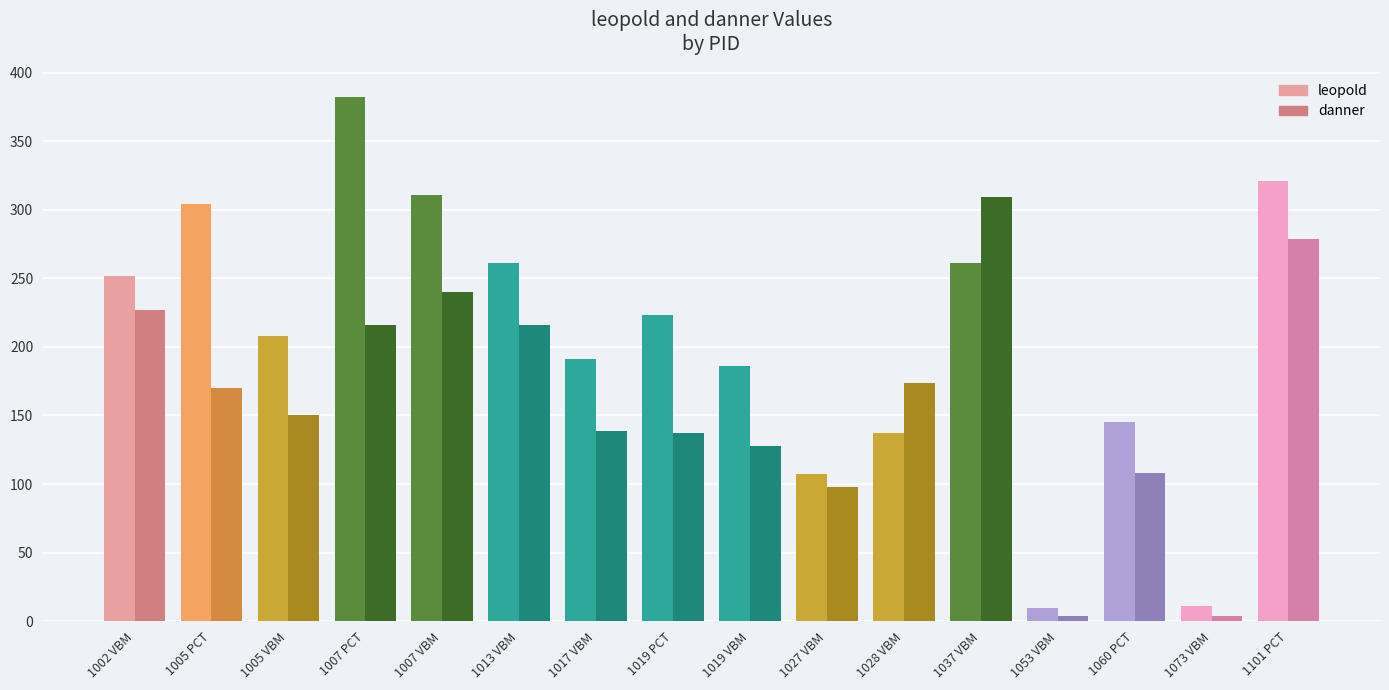

How many bars are there in each group?

2